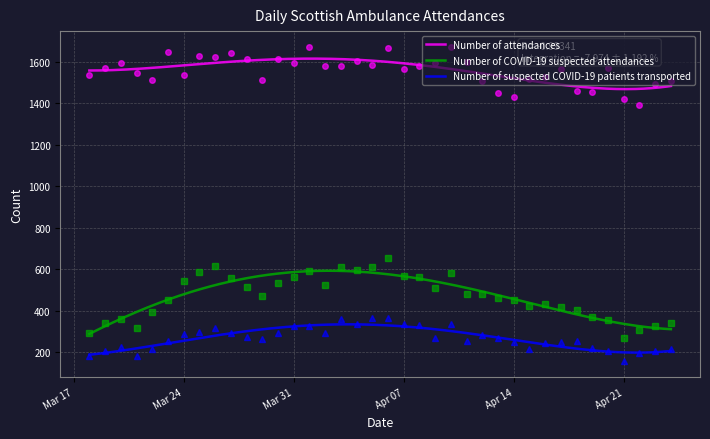

Where is the first local minimum for Number of attendances?

2020-03-22